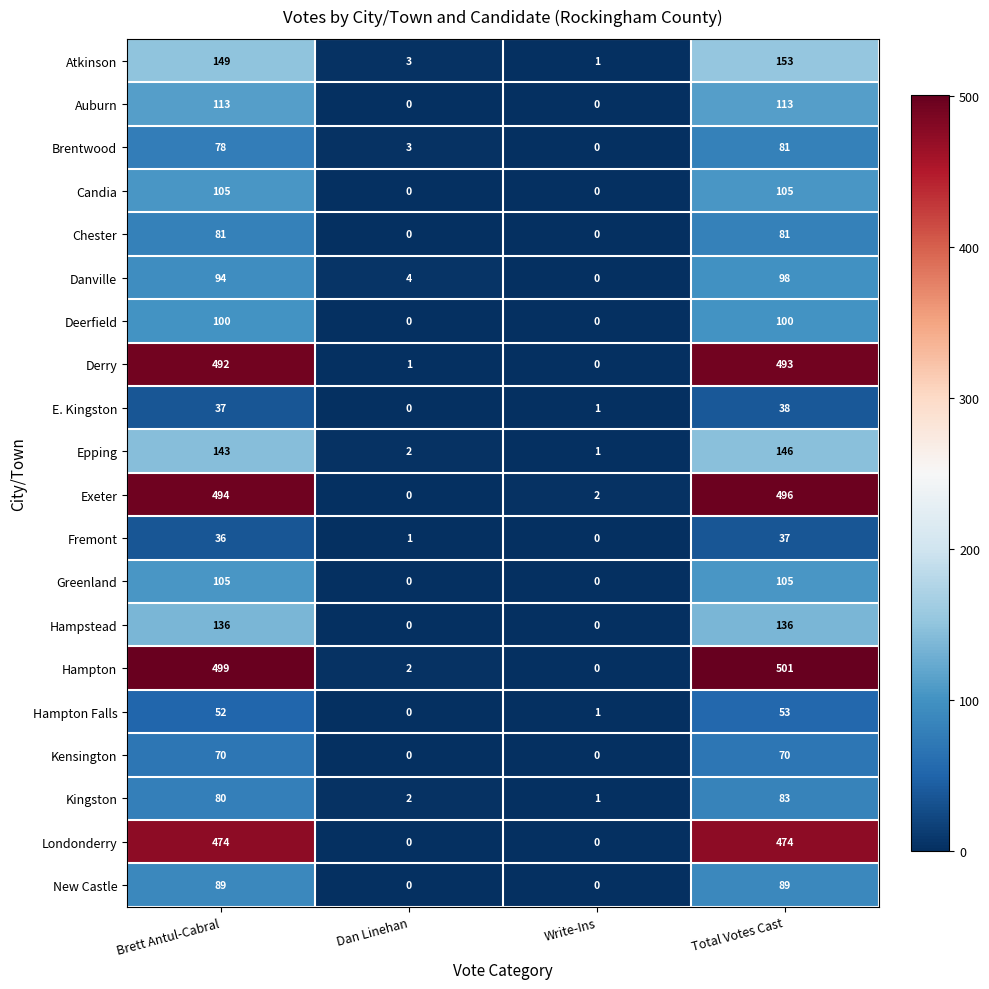

How many categories are shown in the chart?

4